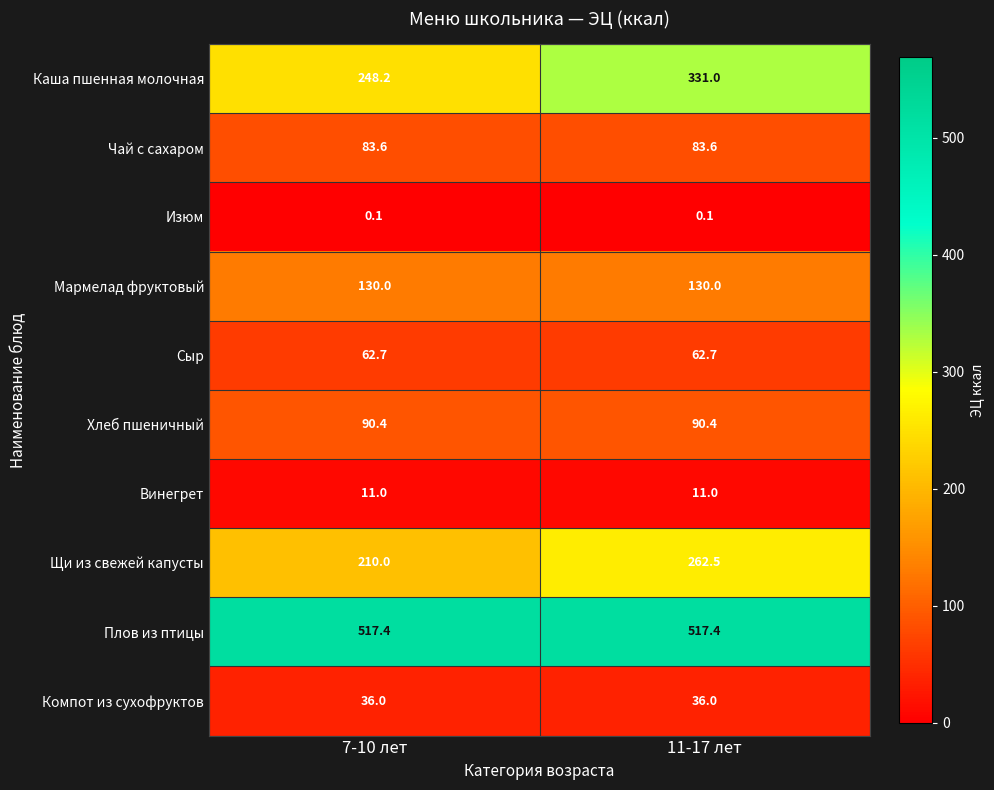

The Сыр series shows 62.7 at 11-17 лет. True or false?

True